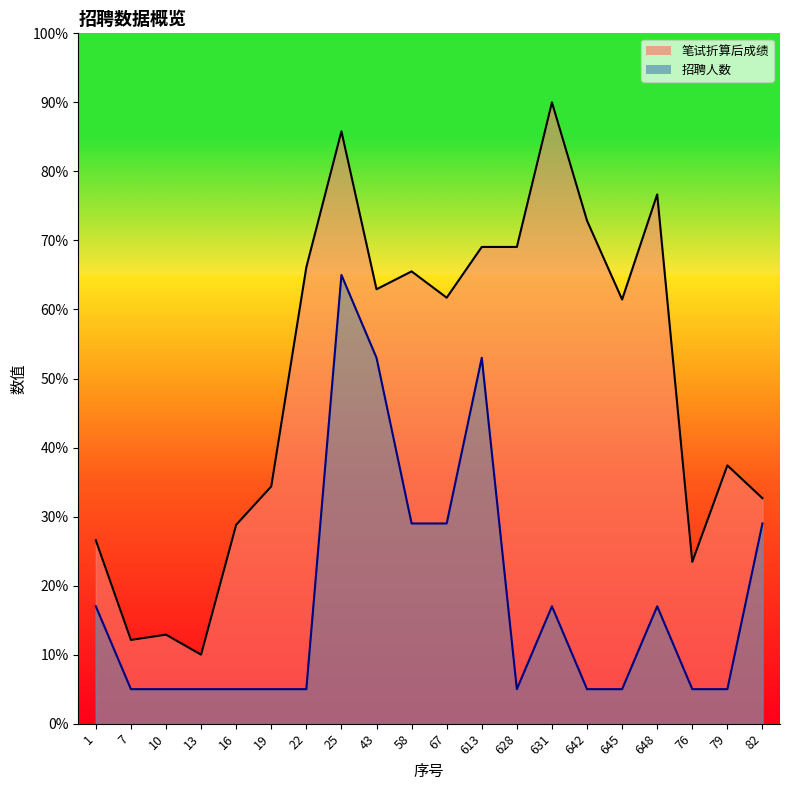

True or false: 招聘人数_line and 笔试折算后成绩_line cross at least once.

False